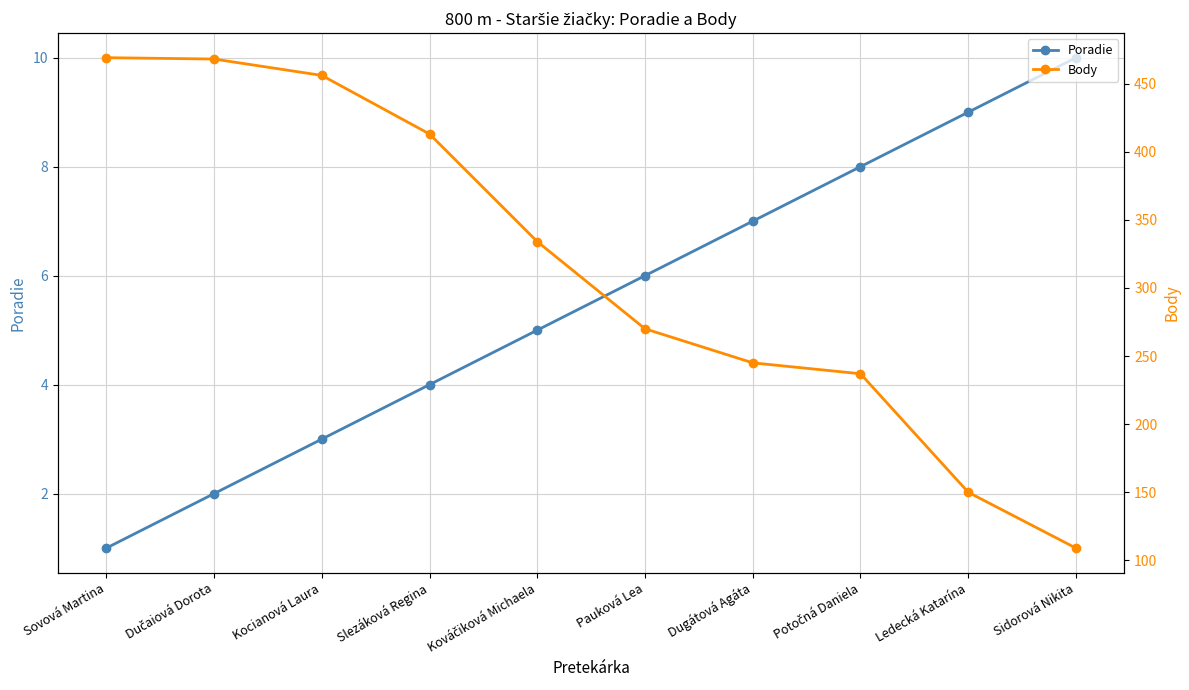

The value of Poradie at Slezáková Regina is 4. True or false?

True